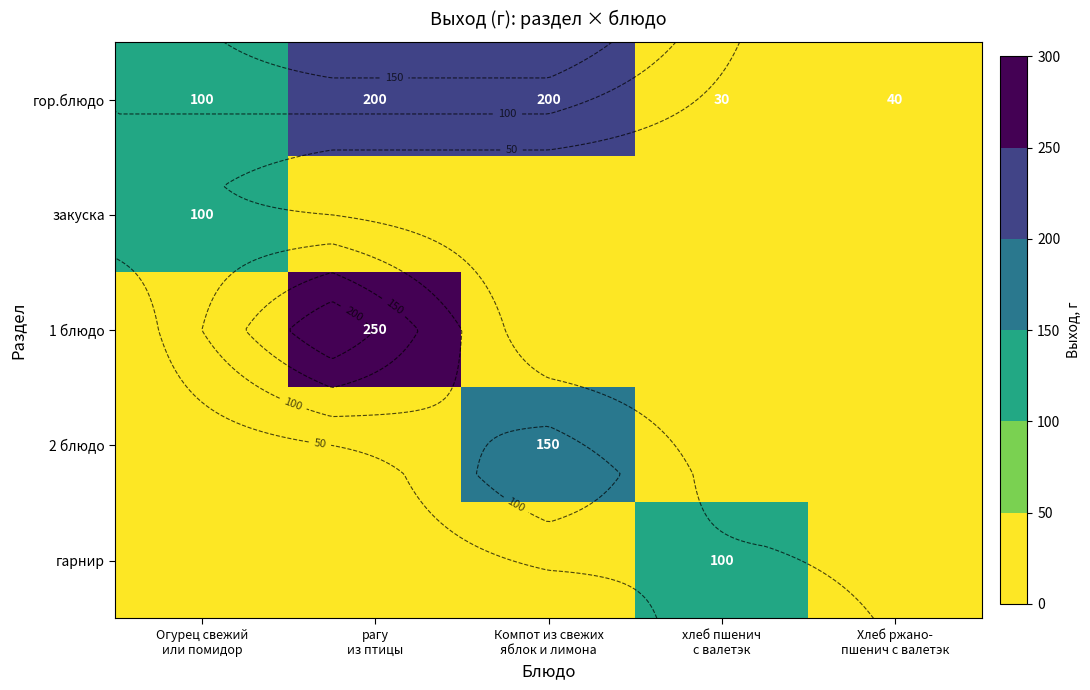

How many positive values does the 2 блюдо series have?

1